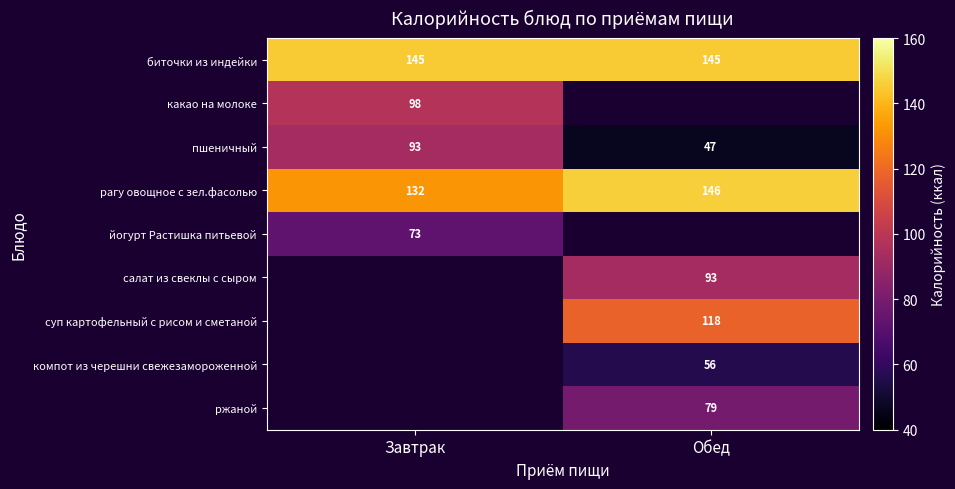

True or false: биточки из индейки has a value of 145 at Завтрак.

True